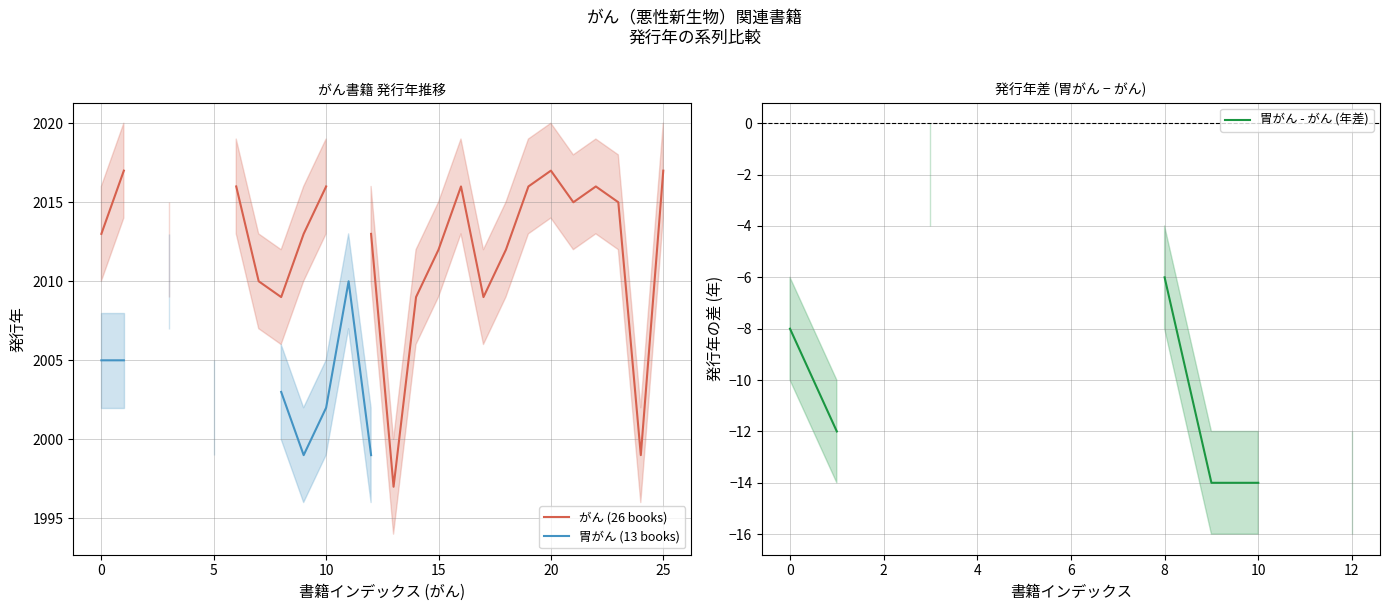

What are all the series names shown in the legend?

がん (26 books), 胃がん (13 books), 胃がん - がん (年差)